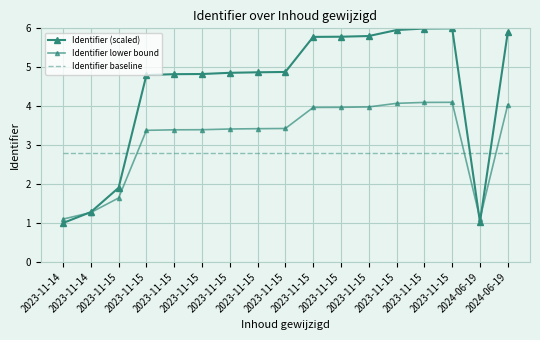

Is this an area chart (filled region under the line)?

No